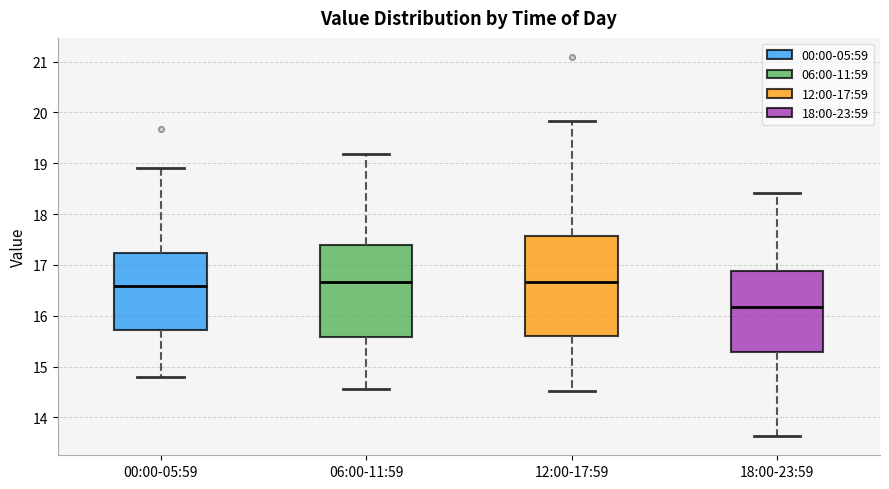

Which box is the tallest, from its lower edge to its upper edge?

12:00-17:59